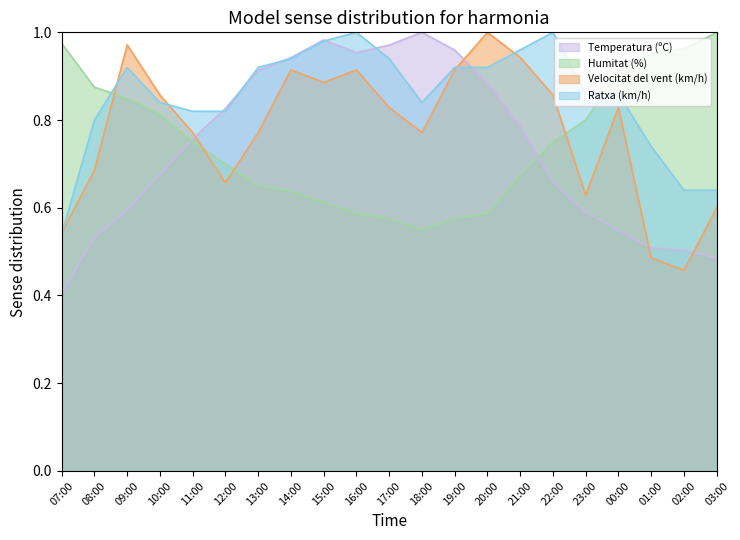

True or false: Humitat (%) has a value of 1.5 at 01:00.

False